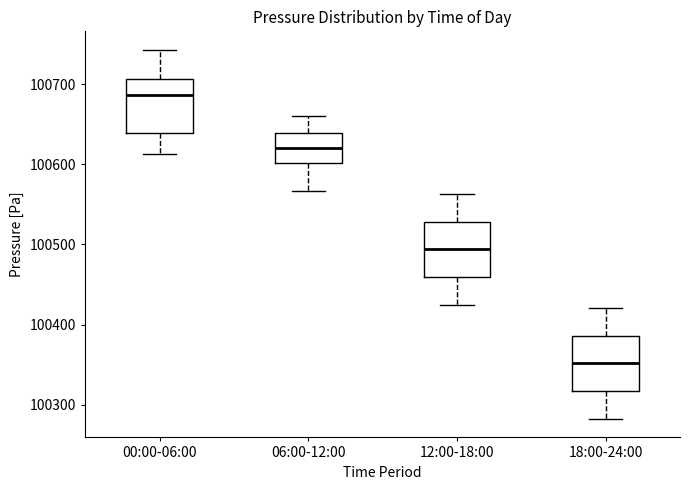

Where is the lower edge of the box for 12:00-18:00 on the y-axis? The values are not printed on the chart, so give them approximately, as read against the axis.

100460